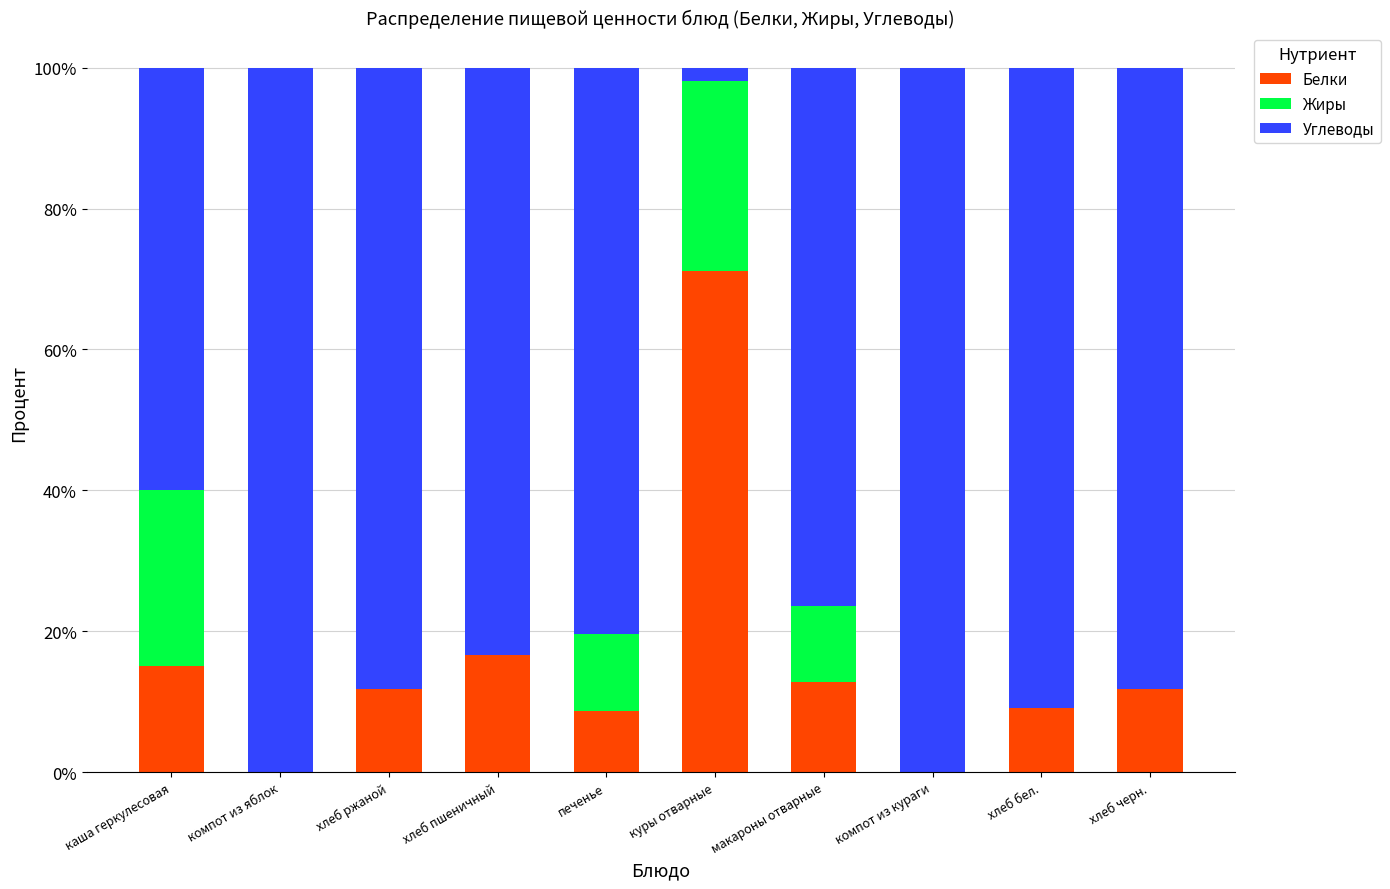

Is it true that Белки equals 0.0 at компот из кураги?

True